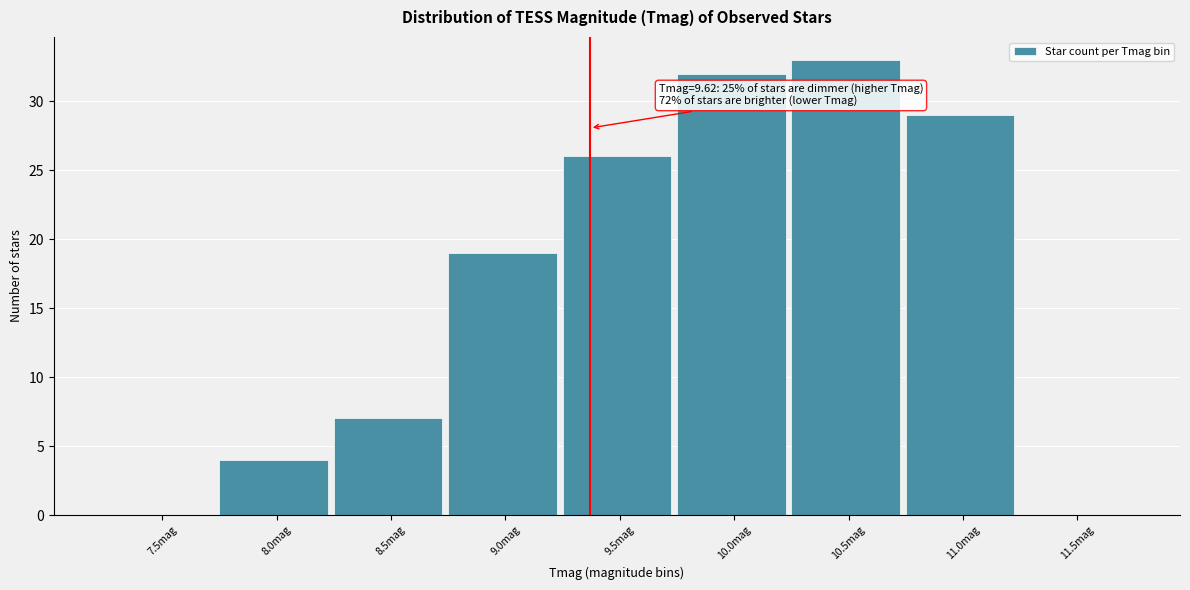

Reading left to right, transcribe all the data shown in this chart.

7.5mag=0	8.0mag=4	8.5mag=7	9.0mag=19	9.5mag=26	10.0mag=32	10.5mag=33	11.0mag=29	11.5mag=0